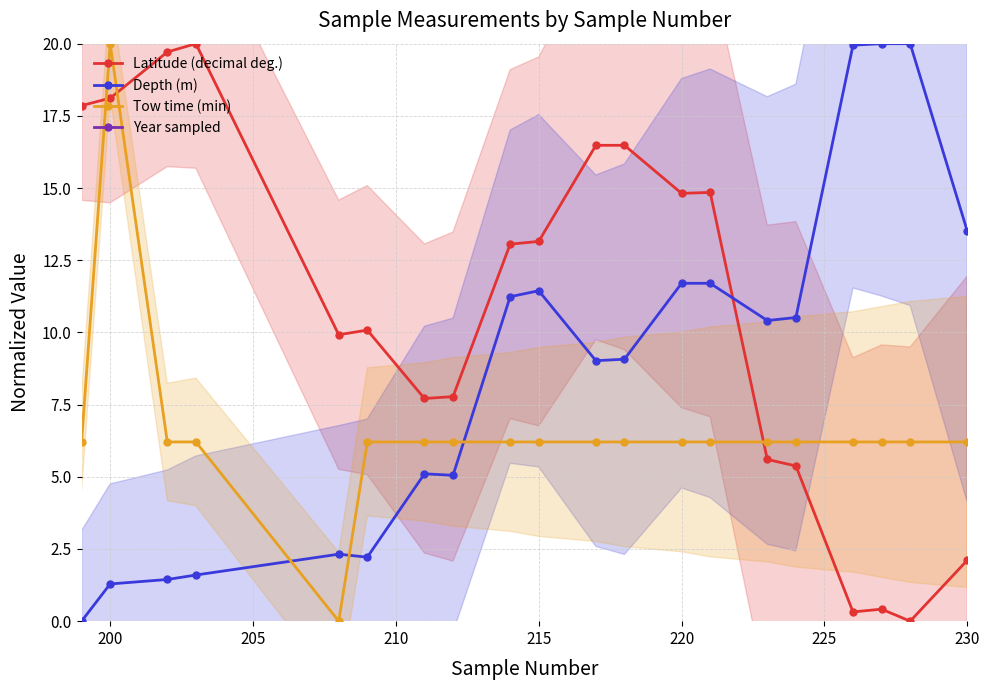

What is the value of the Latitude (decimal deg.) point at the 8th from the left?

7.8